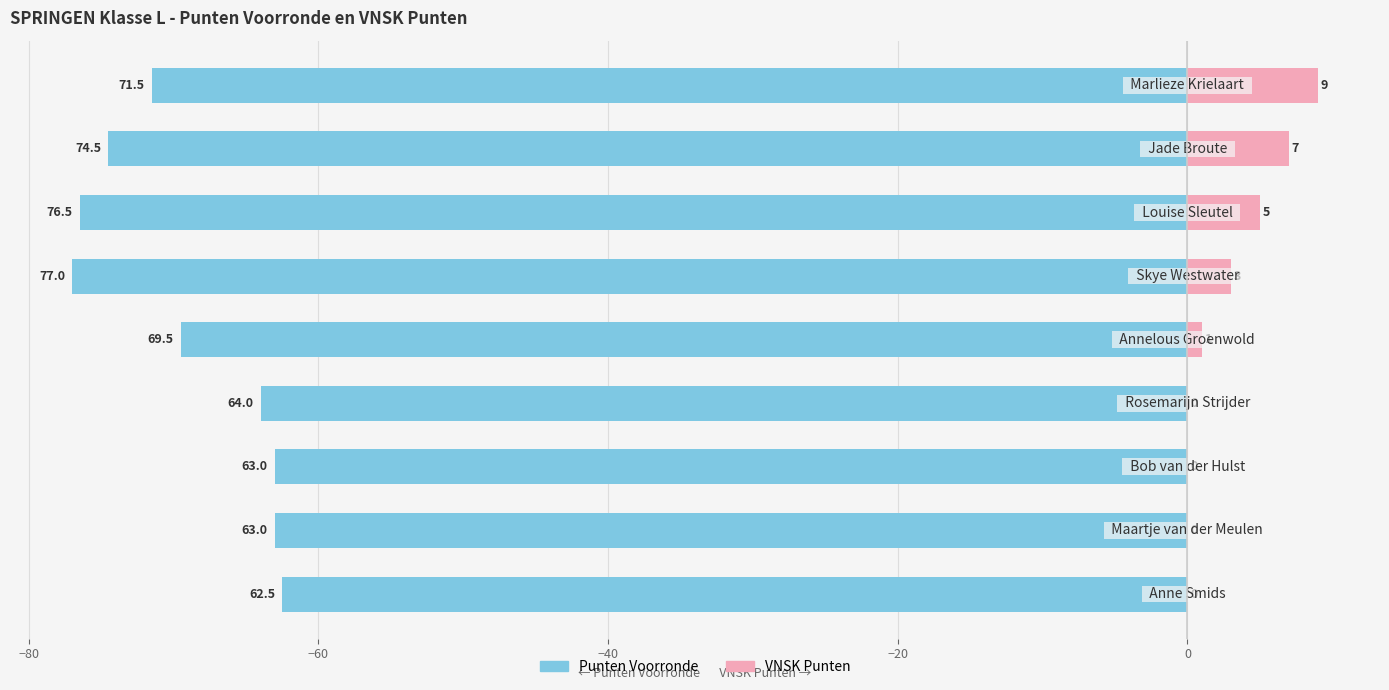

How many values in VNSK Punten are above zero?

5